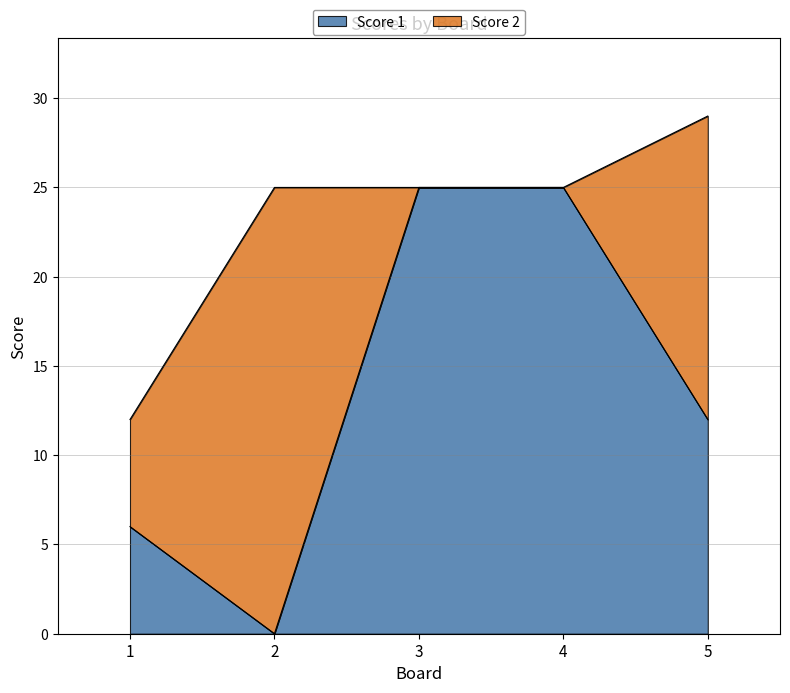

How many lines are shown in the chart?

2